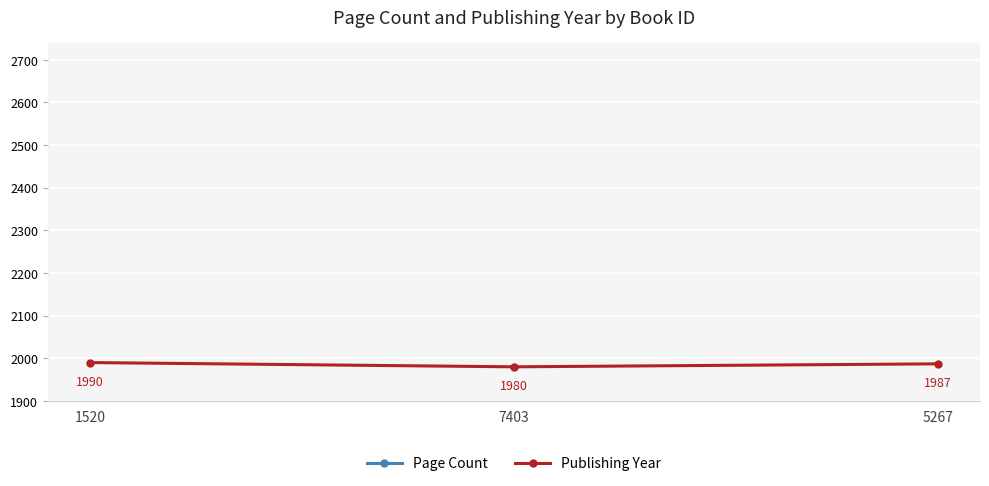

Rank the categories by Publishing Year value from highest to lowest.

1520, 5267, 7403